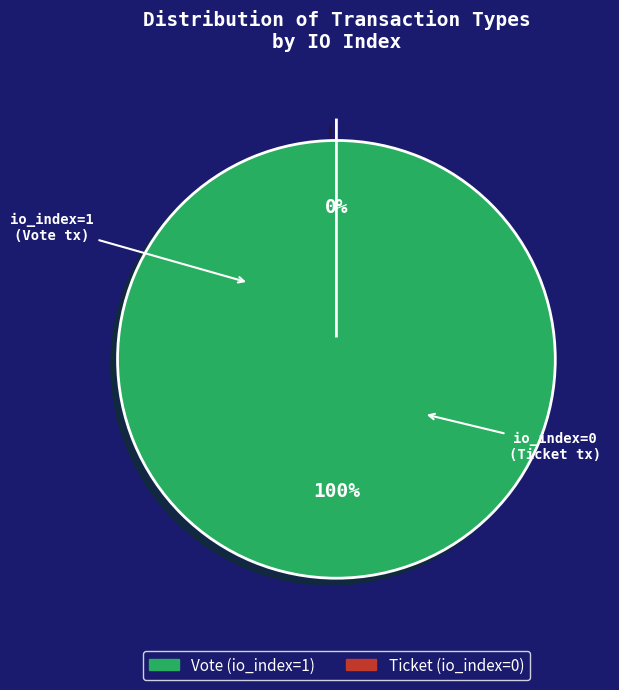

What is the total percentage of Vote (io_index=1) and Ticket (io_index=0)?

100.0%